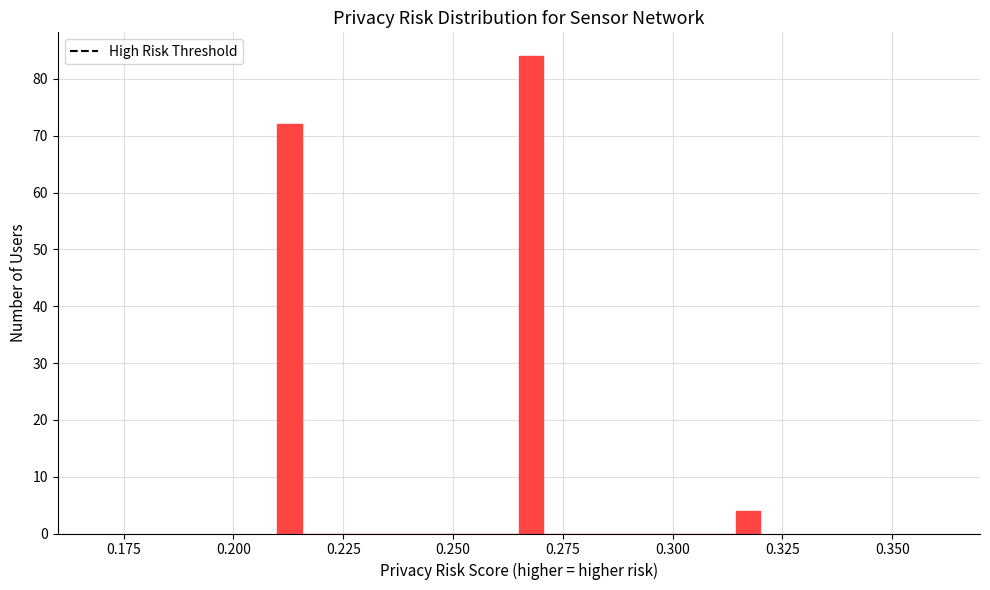

Read against the x-axis, roughly where is the centre of the tallest bar?

0.270